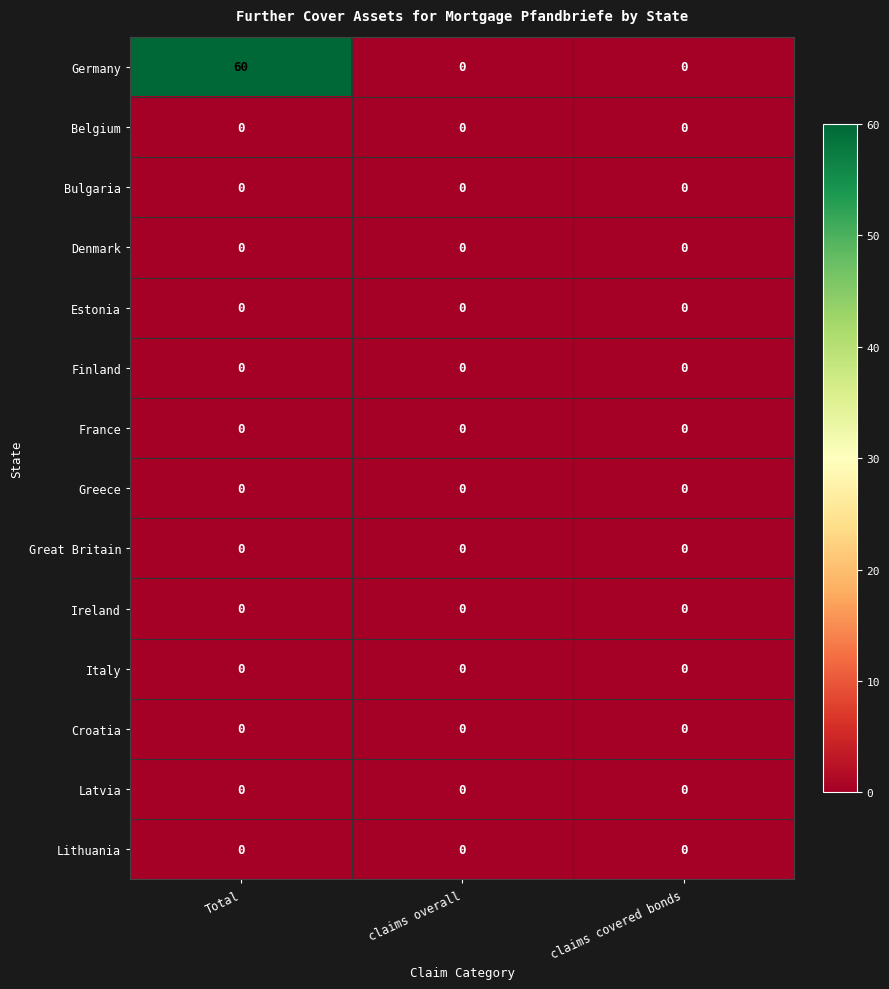

Which series has the largest range (max minus min)?

Germany